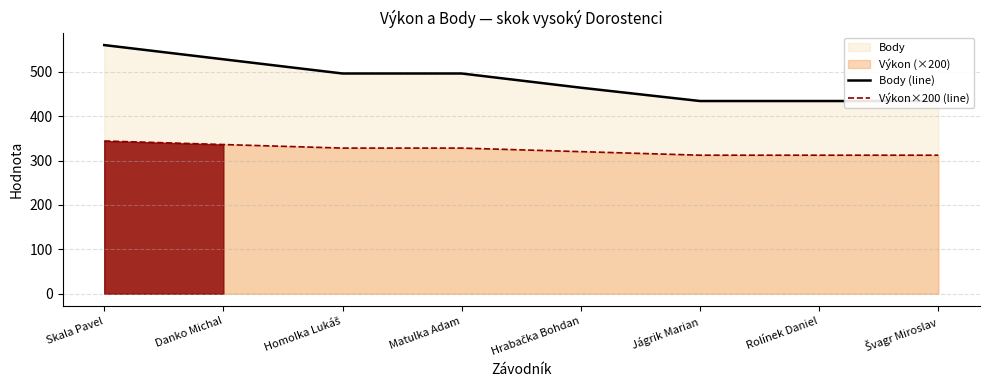

Reading left to right, what are all the values shown in this chart?

Body (line): 560	528	496	496	464	434	434	434
Výkon×200 (line): 344	336	328	328	320	312	312	312